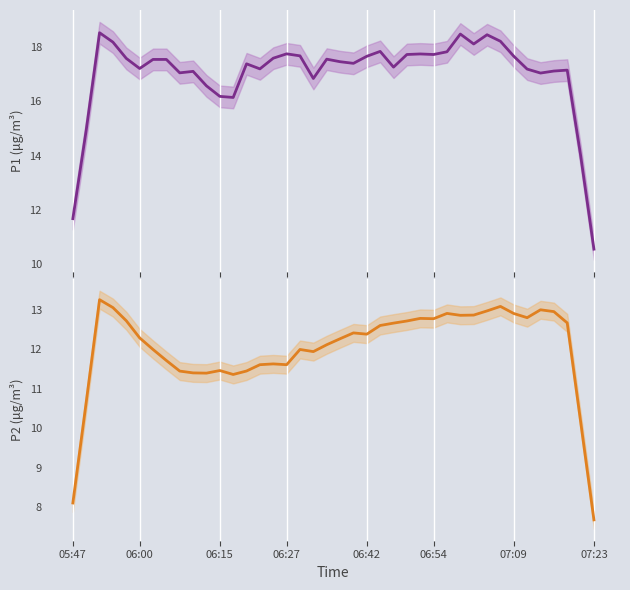

What is the total value across all series at 07:09?

30.6